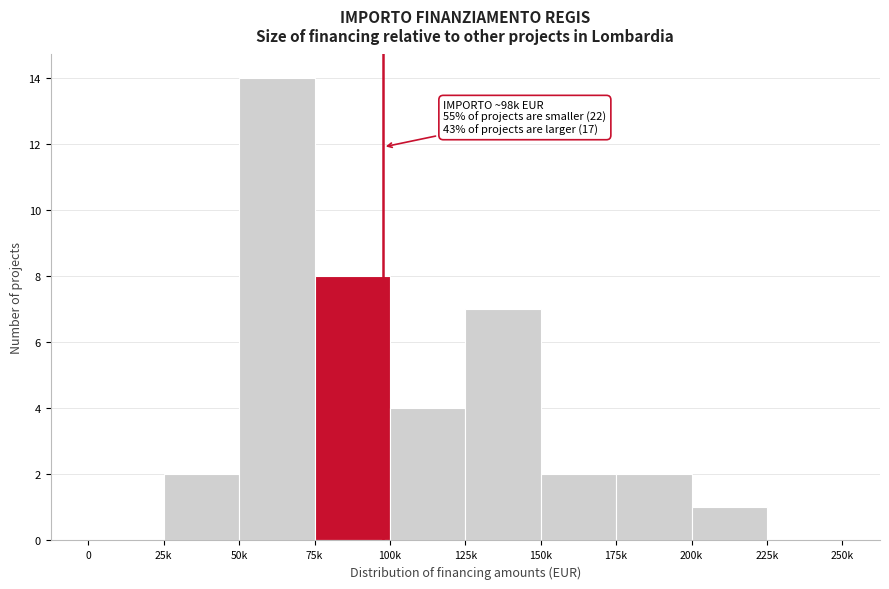

Reading left to right, transcribe all the data shown in this chart.

0=0	25k=2	50k=14	75k=8	100k=4	125k=7	150k=2	175k=2	200k=1	225k=0